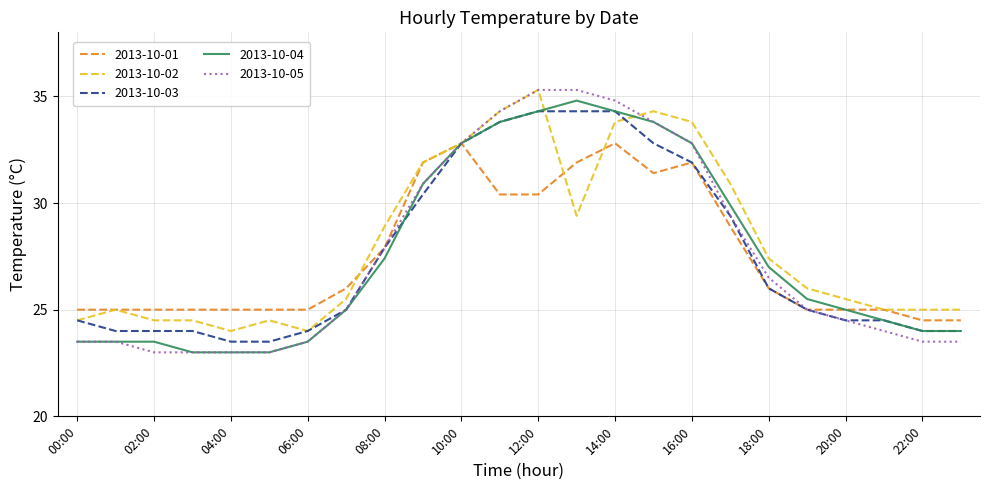

Which series has the largest total across all categories?

2013-10-02